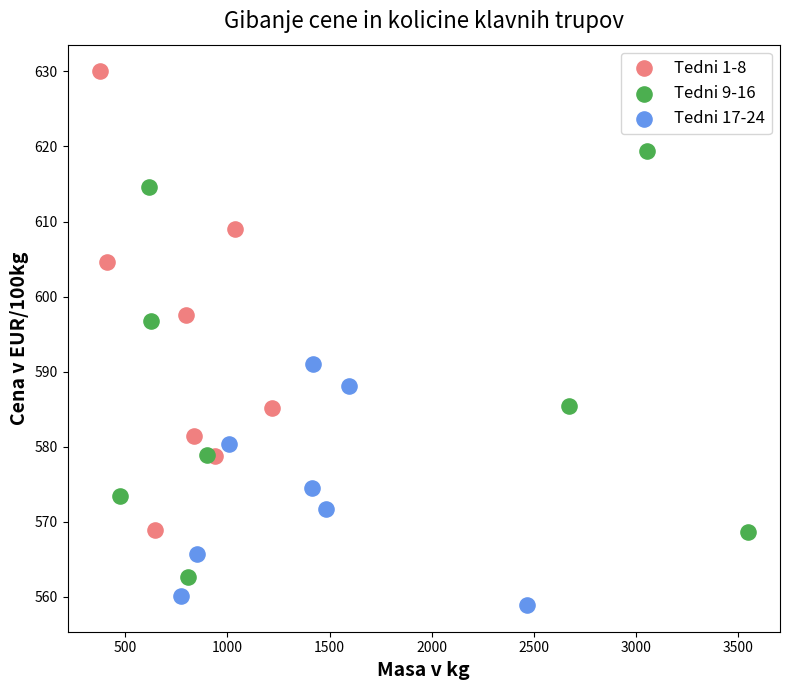

Which series reaches the minimum Y coordinate?

Tedni 17-24